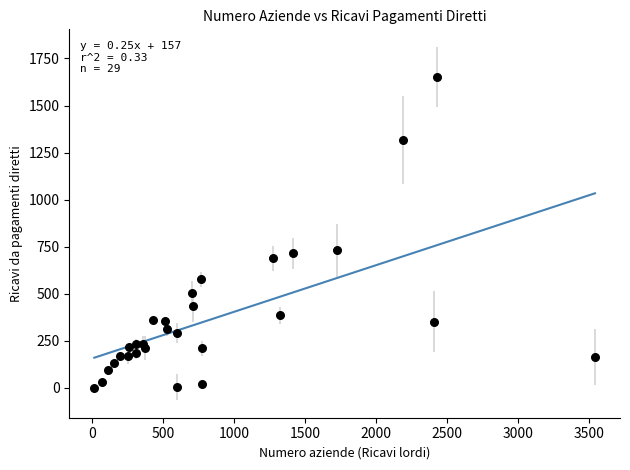

What is the range of Y values (max minus min)?

1651